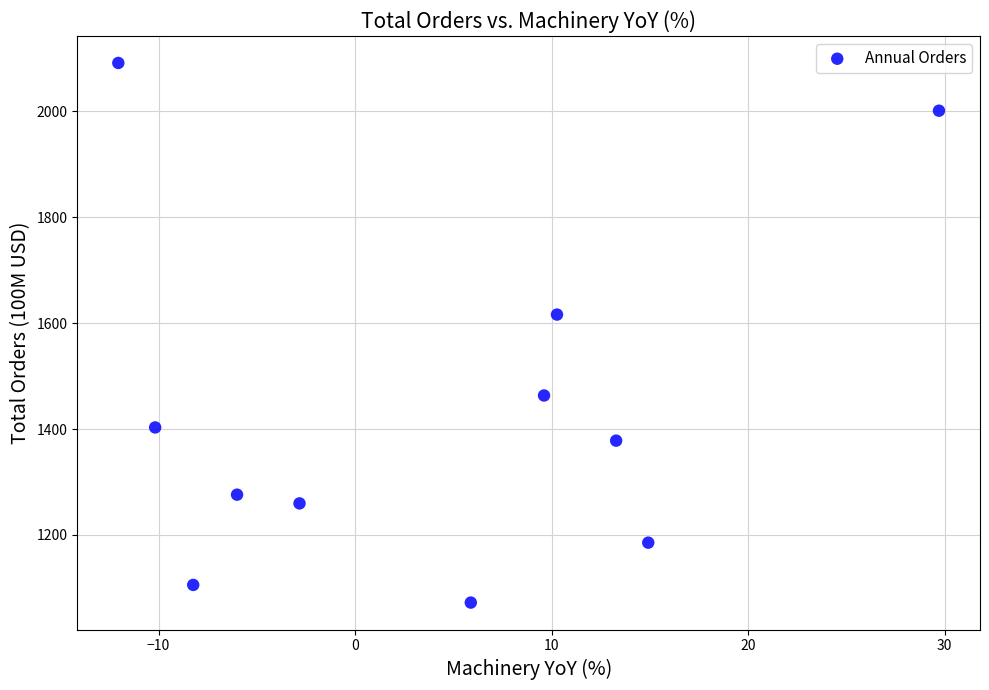

What is the average Y value?

1441.1